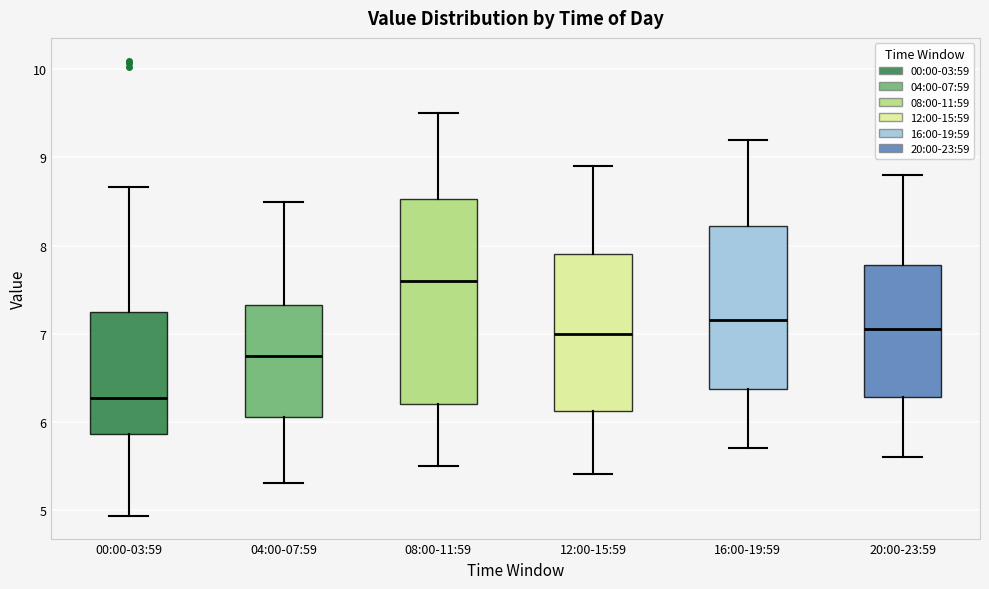

Comparing the boxes themselves (not the whiskers), which one is the tallest?

08:00-11:59